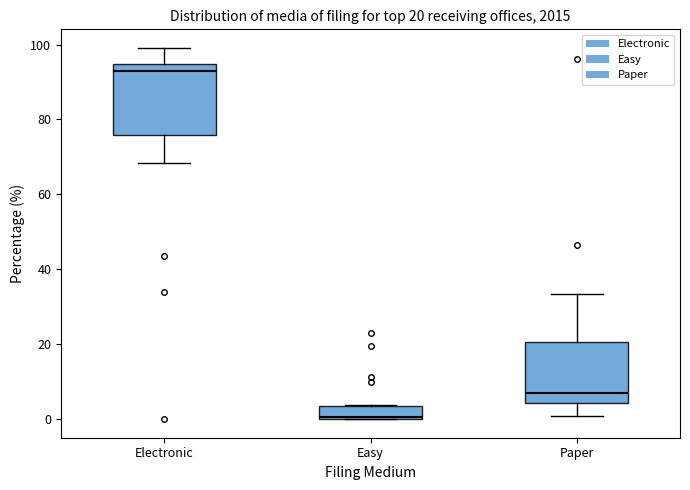

Which box is the tallest, from its lower edge to its upper edge?

Electronic